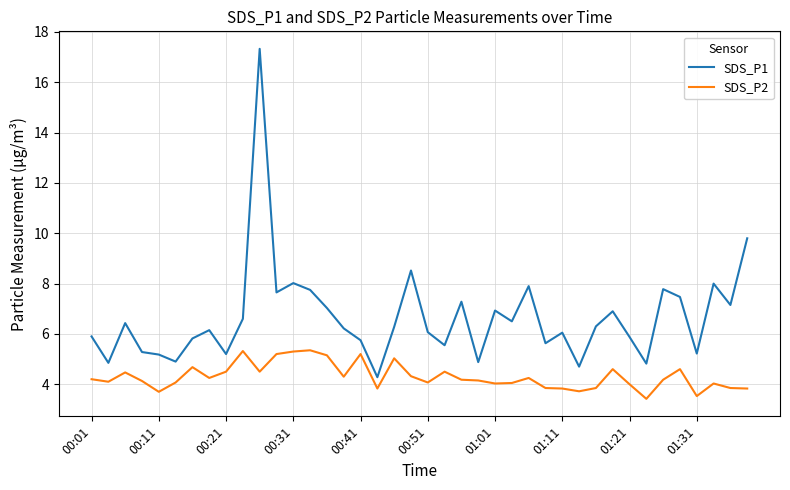

What is the minimum value shown in the chart?

3.4